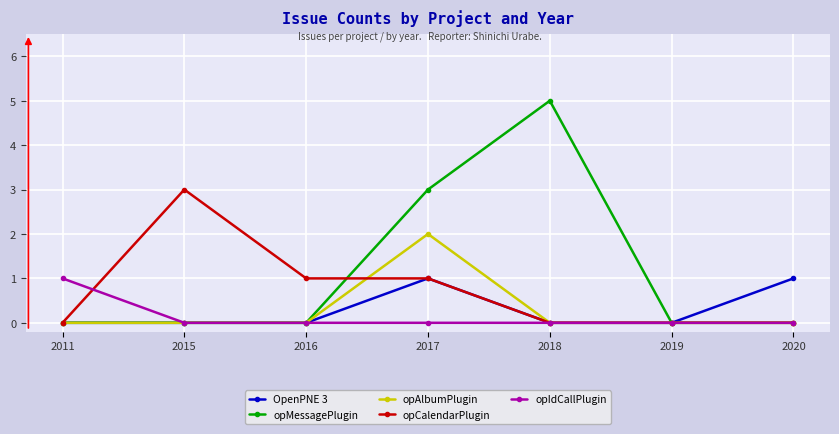

Reading left to right, what are all the values shown in this chart?

OpenPNE 3: 2011=0	2015=0	2016=0	2017=1	2018=0	2019=0	2020=1
opMessagePlugin: 2011=0	2015=0	2016=0	2017=3	2018=5	2019=0	2020=0
opAlbumPlugin: 2011=0	2015=0	2016=0	2017=2	2018=0	2019=0	2020=0
opCalendarPlugin: 2011=0	2015=3	2016=1	2017=1	2018=0	2019=0	2020=0
opIdCallPlugin: 2011=1	2015=0	2016=0	2017=0	2018=0	2019=0	2020=0